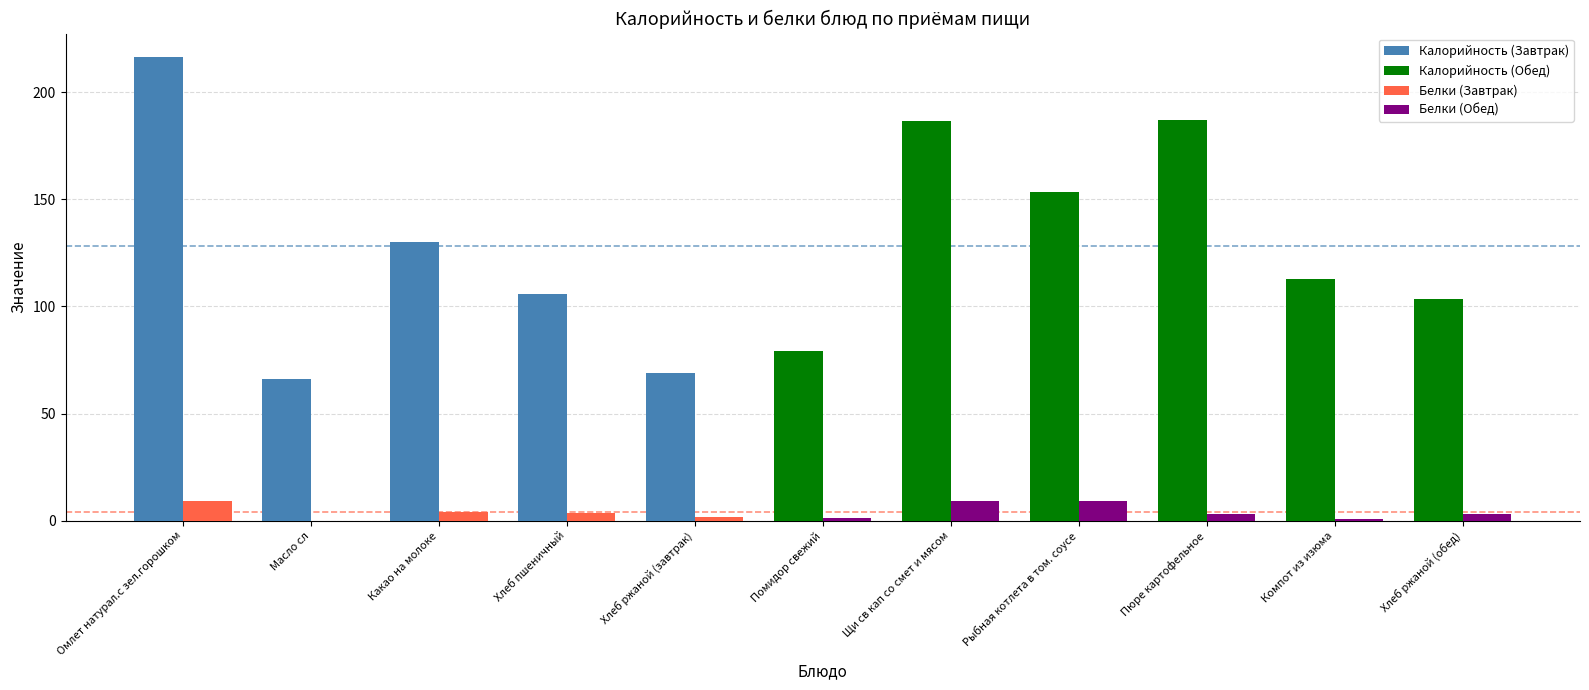

At which category is the sum across all series the highest?

Омлет натурал.с зел.горошком